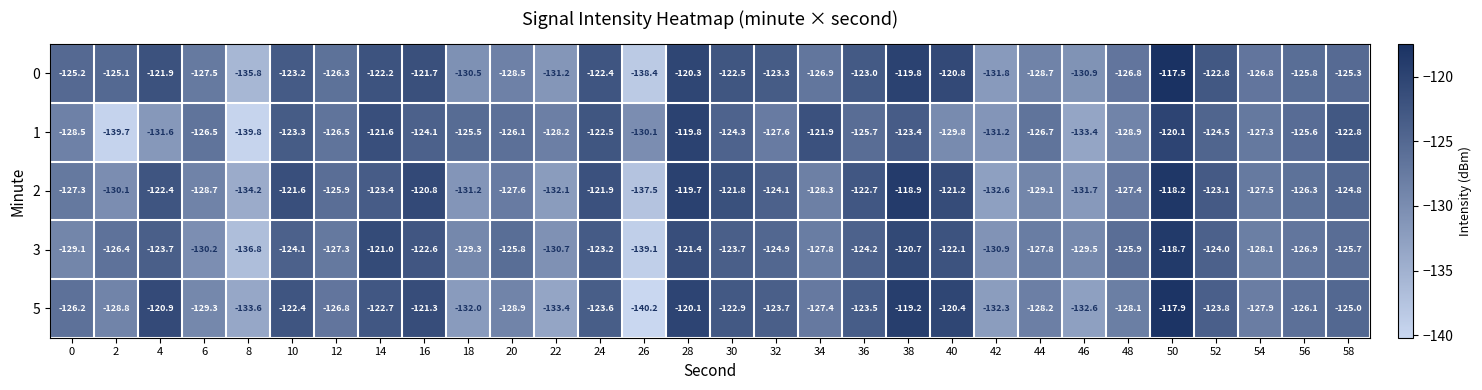

What is the total value across all series at 52?

-618.2